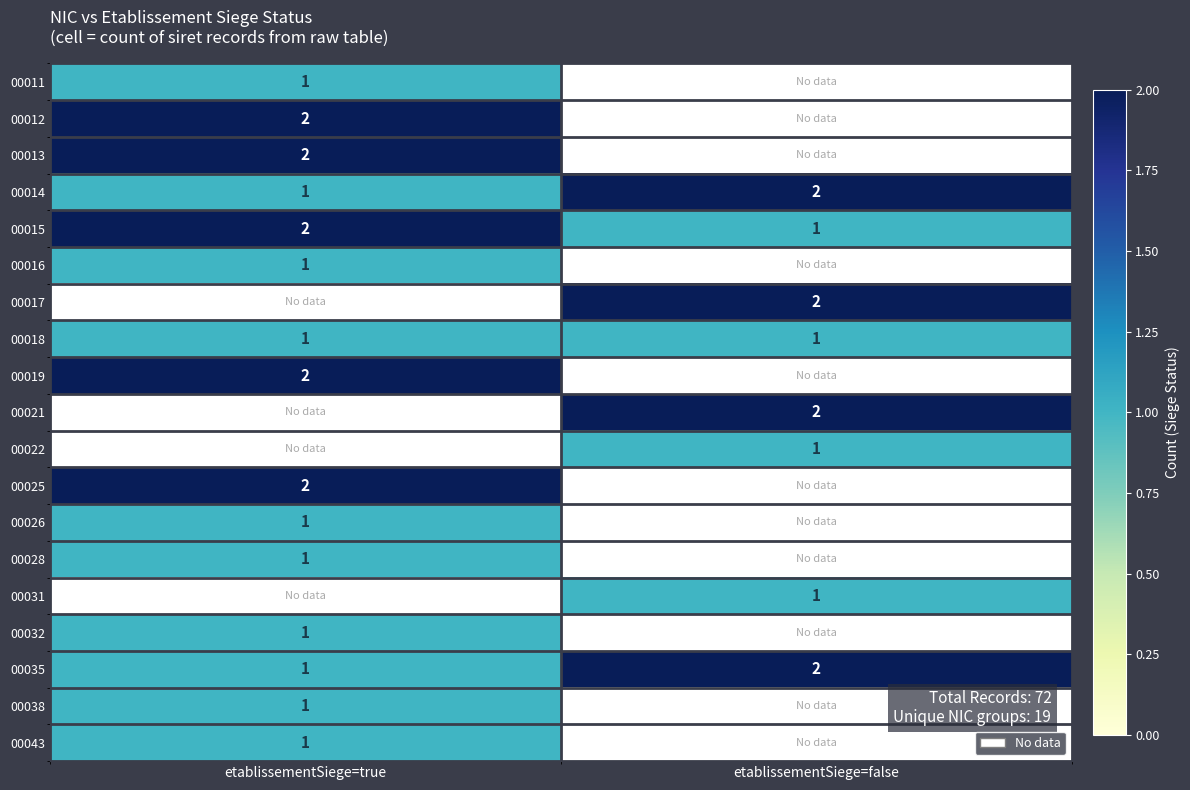

The 00035 series shows 2 at etablissementSiege=true. True or false?

False